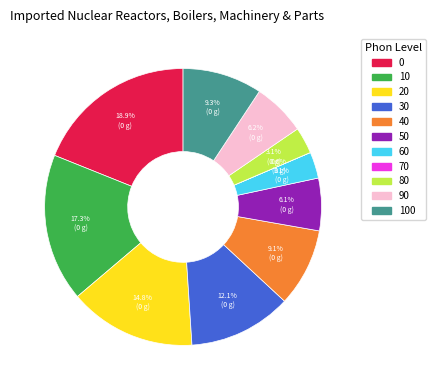

Is there a majority slice in this chart?

No